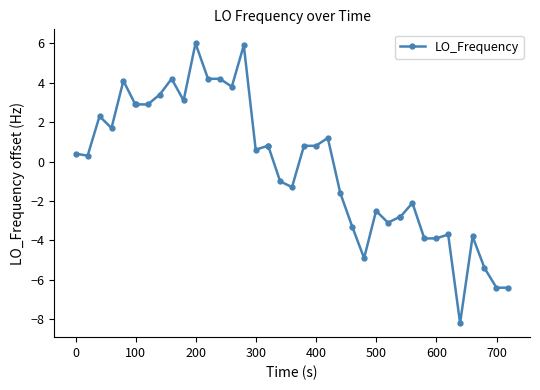

What is the difference between the maximum and minimum values?

14.2